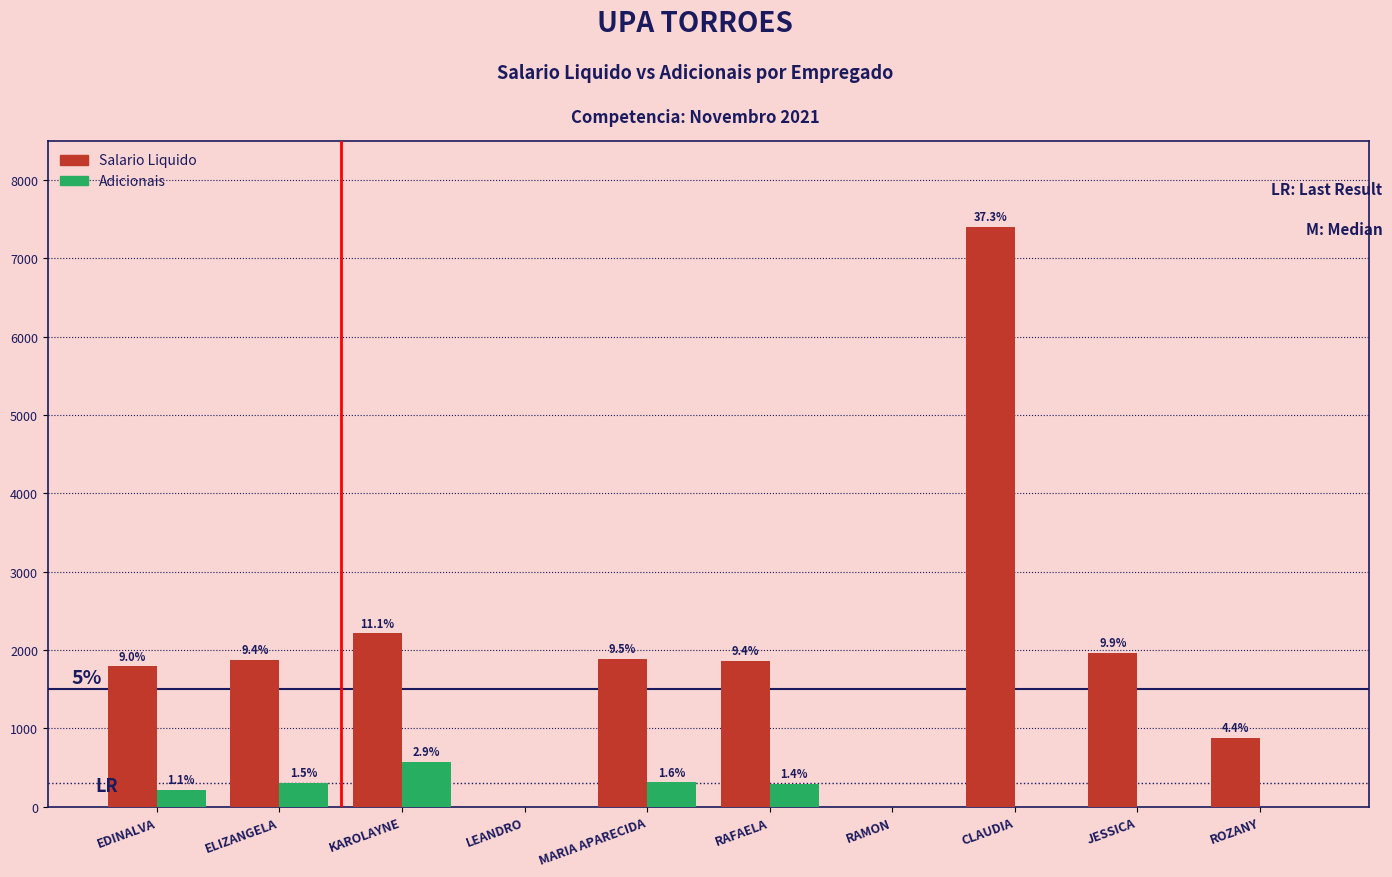

What is the sum of the Salario Liquido values at RAMON and ELIZANGELA?

1872.0